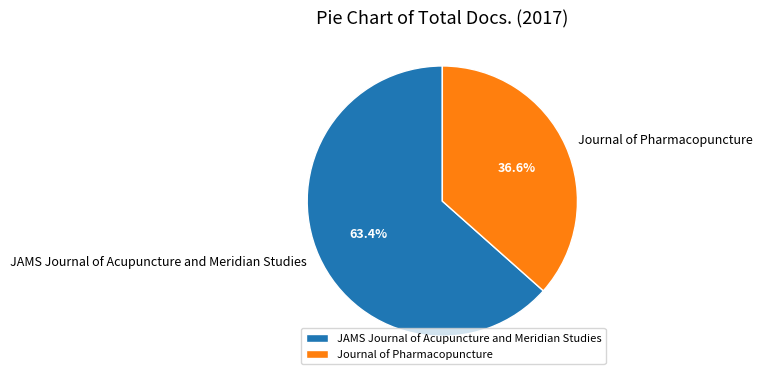

What percentage is the Journal of Pharmacopuncture slice, to the nearest percent?

37%